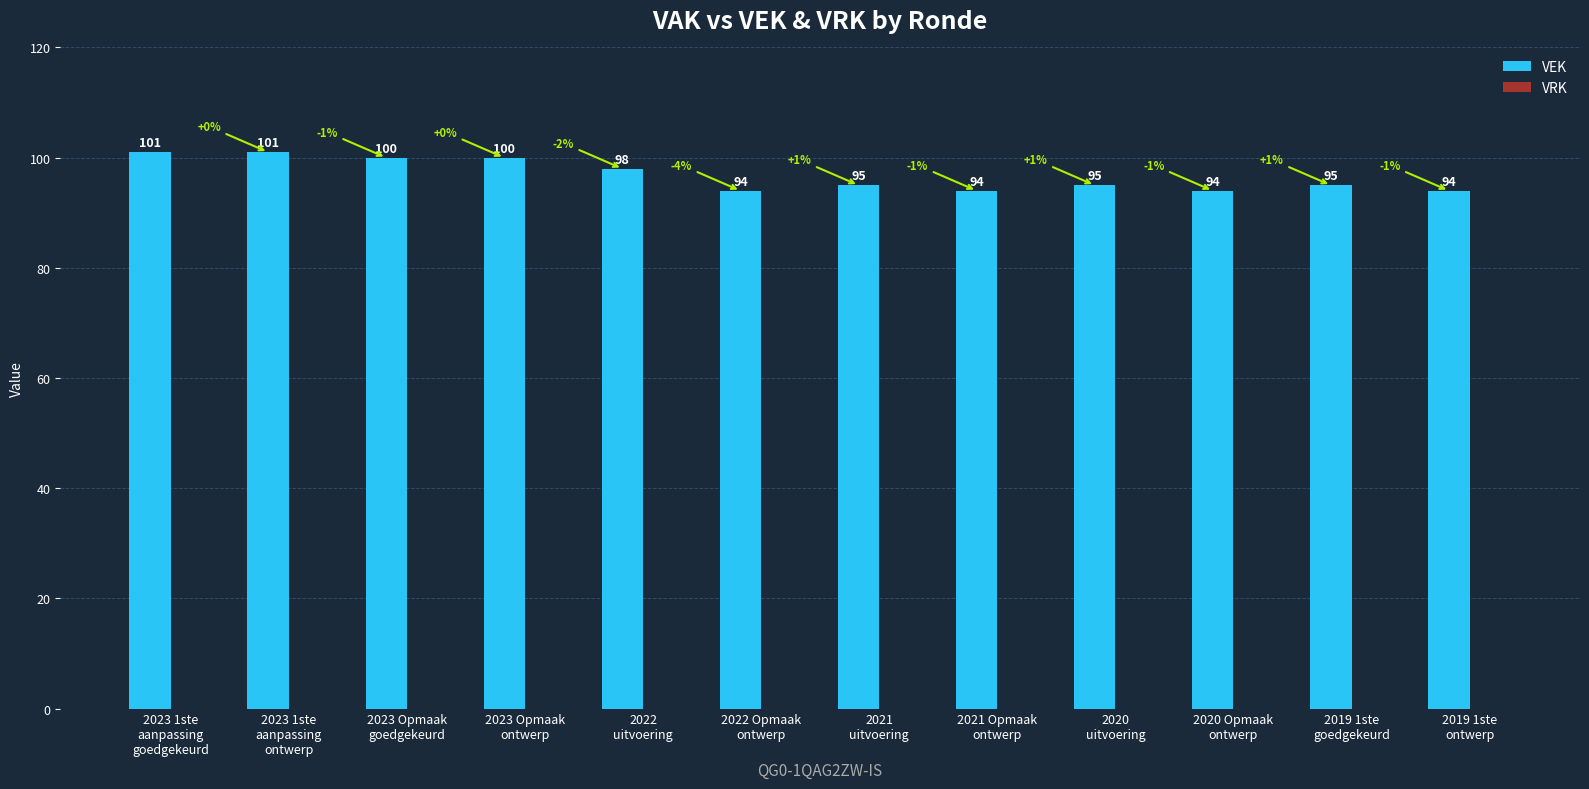

What position from the right is 2023 1ste
aanpassing
goedgekeurd?

12